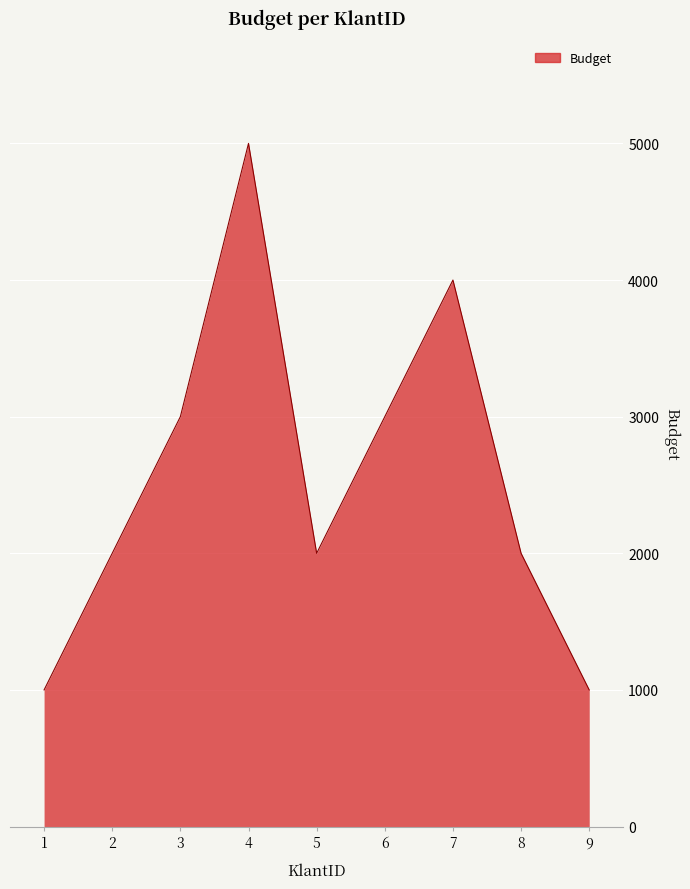

Does the chart display data point markers on the line(s)?

No